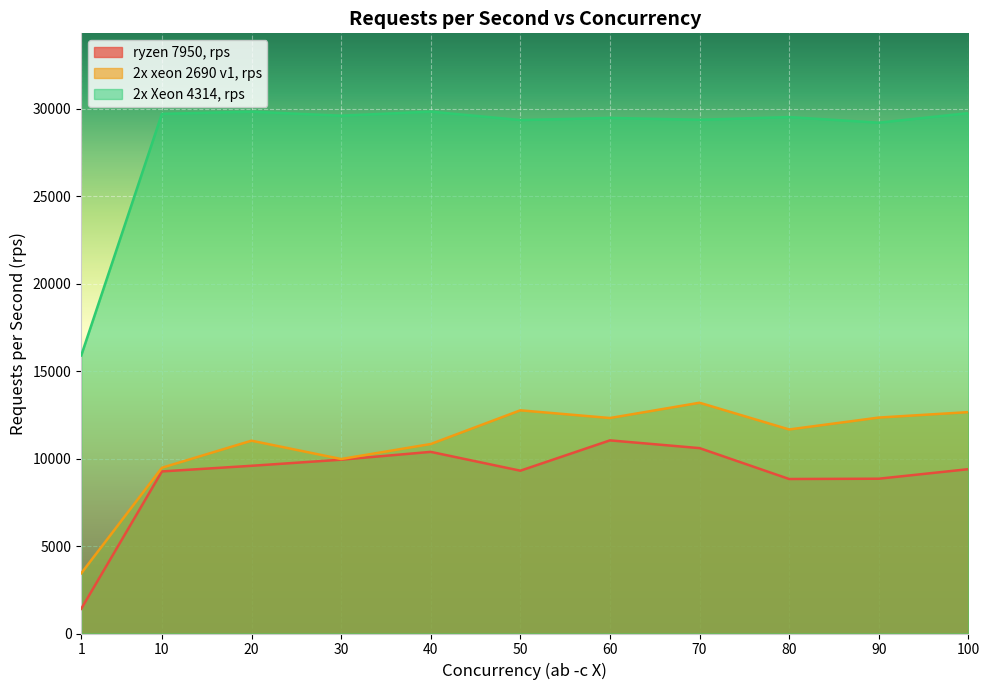

Reading left to right, what are all the values shown in this chart?

ryzen 7950, rps: 1=1412	10=9262	20=9584	30=9933	40=10380	50=9304	60=11037	70=10594	80=8829	90=8846	100=9391
2x xeon 2690 v1, rps: 1=3442	10=9471	20=11019	30=9971	40=10828	50=12755	60=12314	70=13188	80=11660	90=12340	100=12652
2x Xeon 4314, rps: 1=15891	10=29698	20=29820	30=29593	40=29825	50=29343	60=29465	70=29360	80=29513	90=29193	100=29739